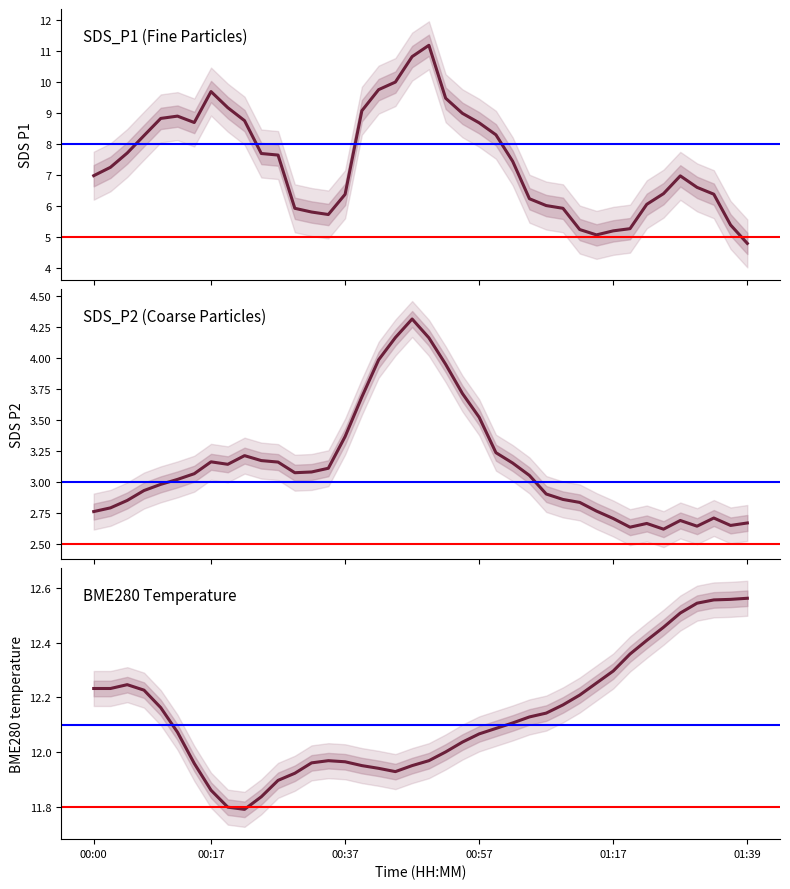

How many intersections are there between BME280_temperature and SDS_P1?

4